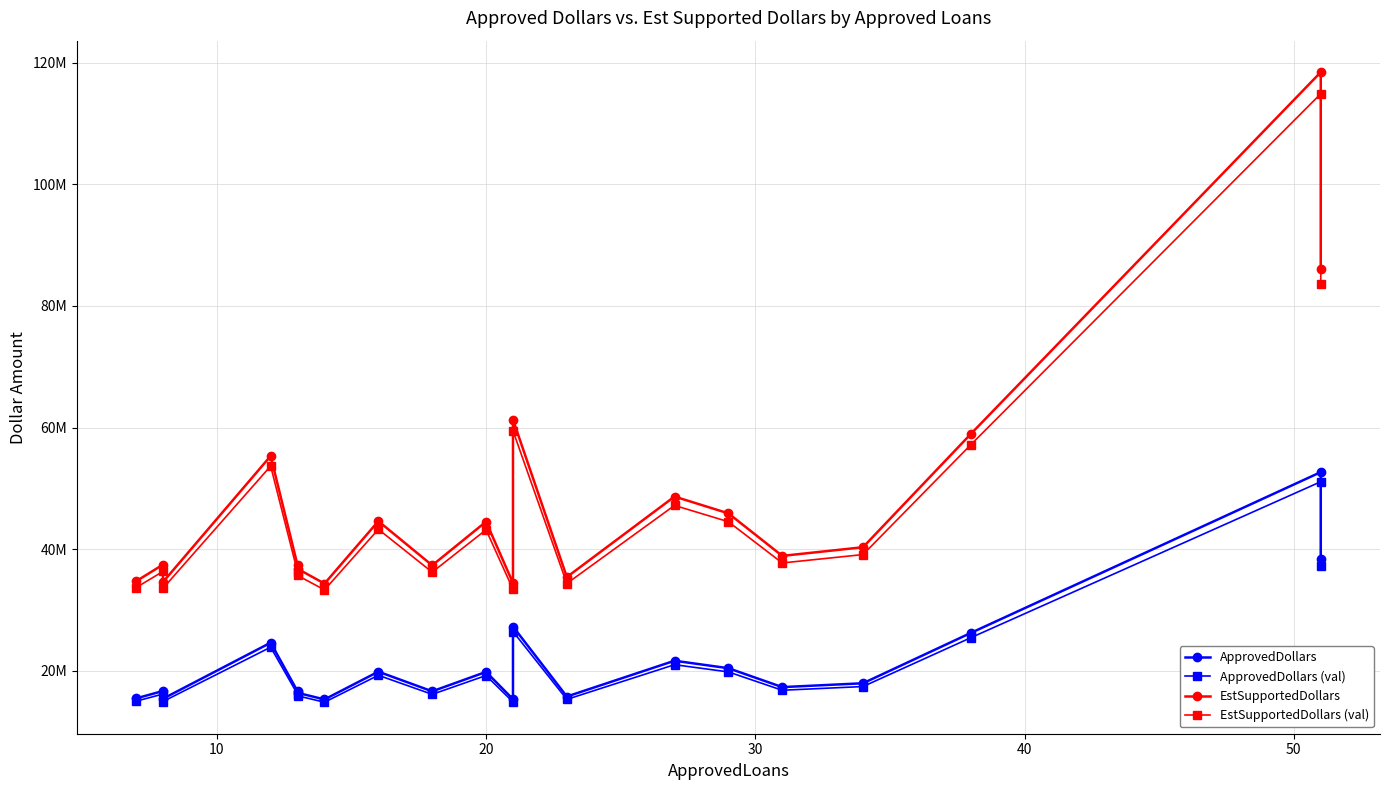

How many data points in EstSupportedDollars (val) are above 39088575?

9